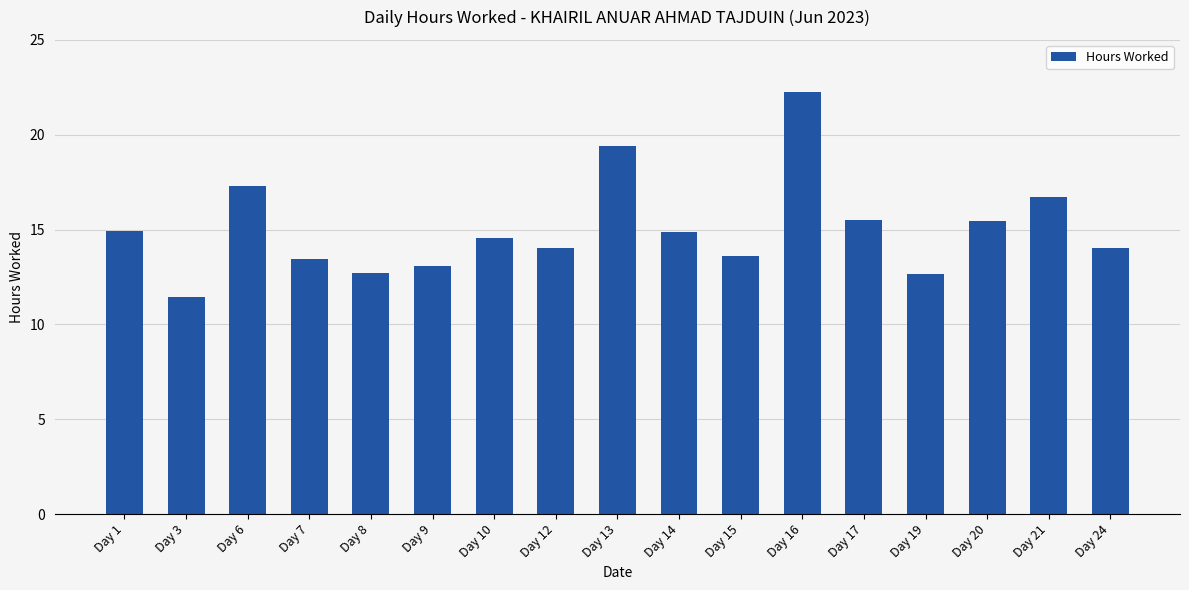

Is it true that the value at Day 21 is 11.3?

False